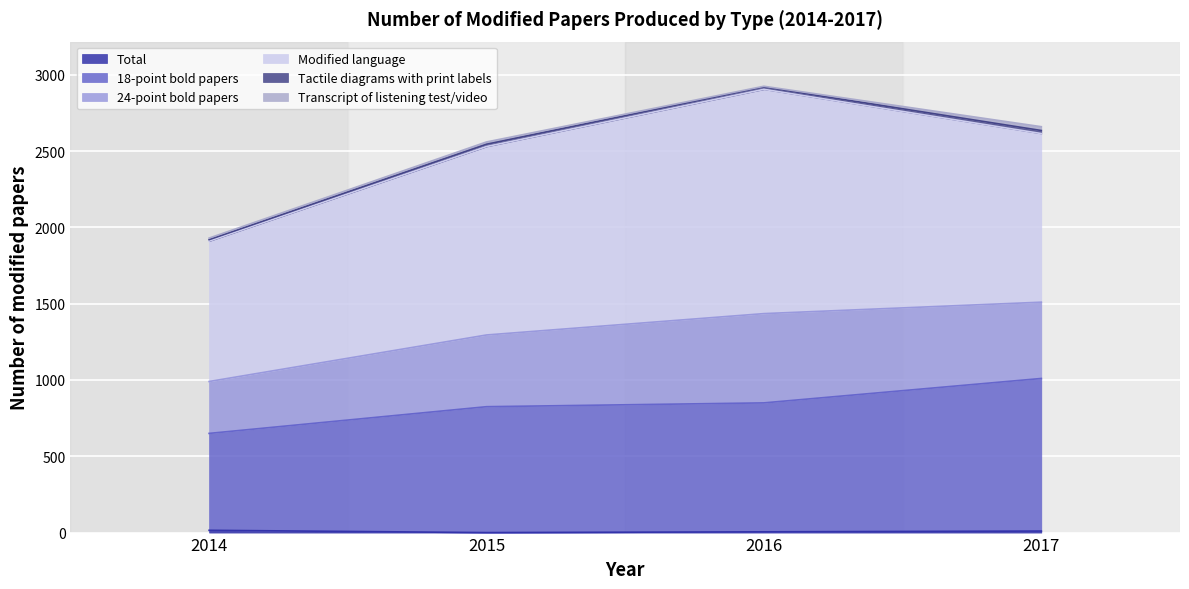

How many lines are shown in the chart?

6